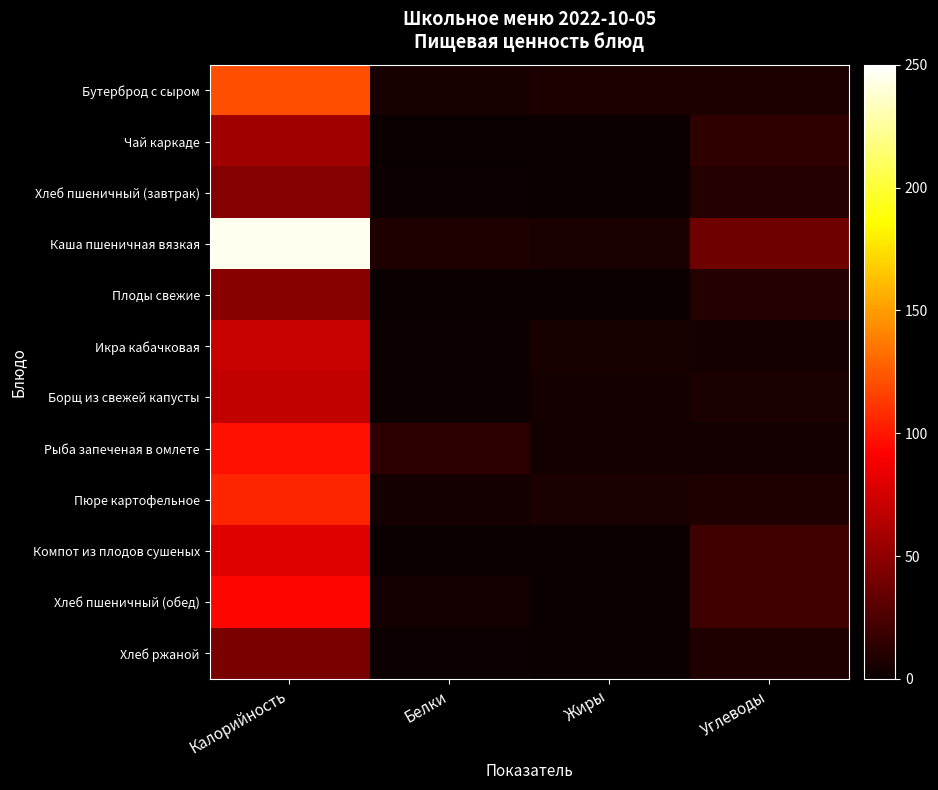

List the series in order of their peak value, lowest first.

Хлеб ржаной, Хлеб пшеничный (завтрак), Плоды свежие, Чай каркаде, Борщ из свежей капусты, Икра кабачковая, Компот из плодов сушеных, Хлеб пшеничный (обед), Рыба запеченая в омлете, Пюре картофельное, Бутерброд с сыром, Каша пшеничная вязкая